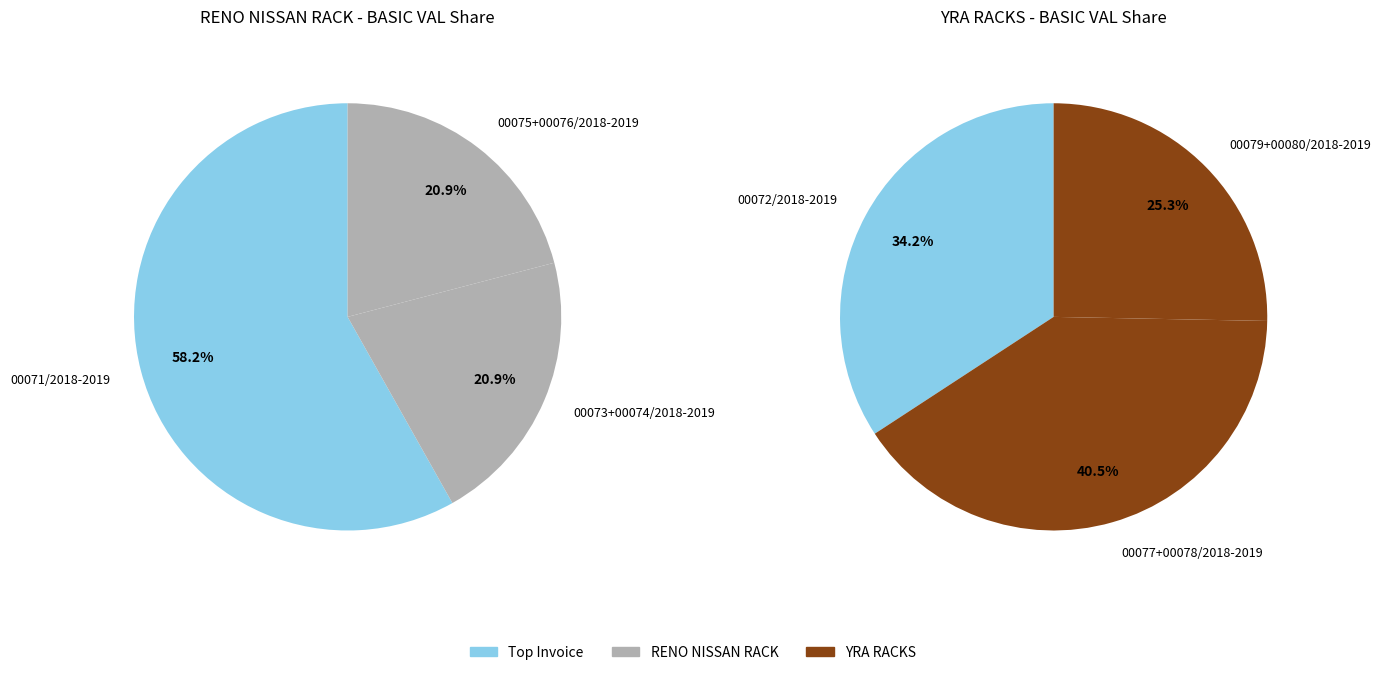

Which series has the largest range (max minus min)?

RENO NISSAN RACK